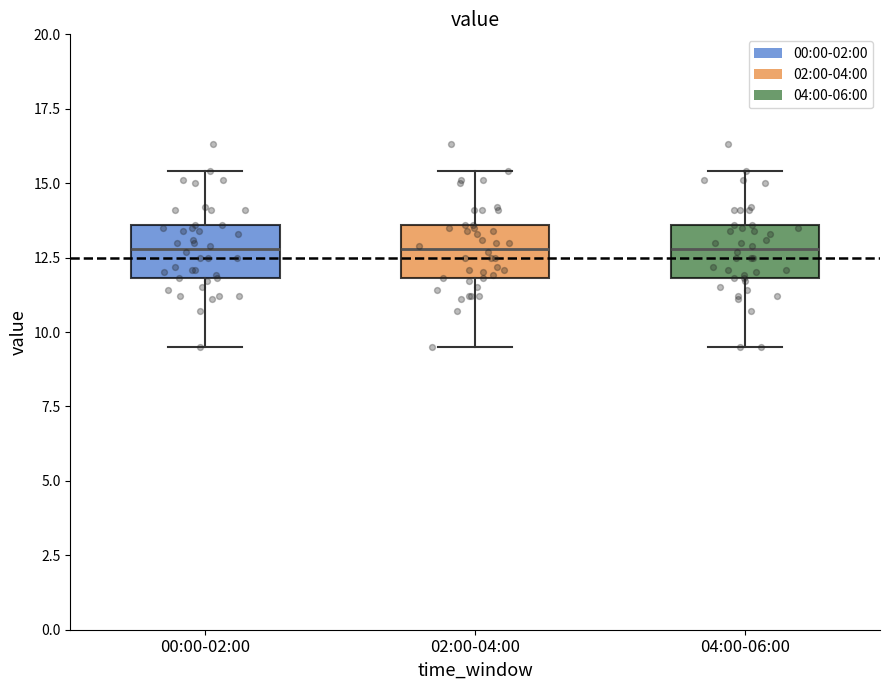

Reading left to right, read every box against the y-axis: the position of its median line, the range the box covers, and the ends of its whiskers. The values are not printed on the chart, so give them approximately, as read against the axis.

00:00-02:00: median 13.0, box 12.0 to 13.5, whiskers 9.5 to 15.5
02:00-04:00: median 13.0, box 12.0 to 13.5, whiskers 9.5 to 15.5
04:00-06:00: median 13.0, box 12.0 to 13.5, whiskers 9.5 to 15.5